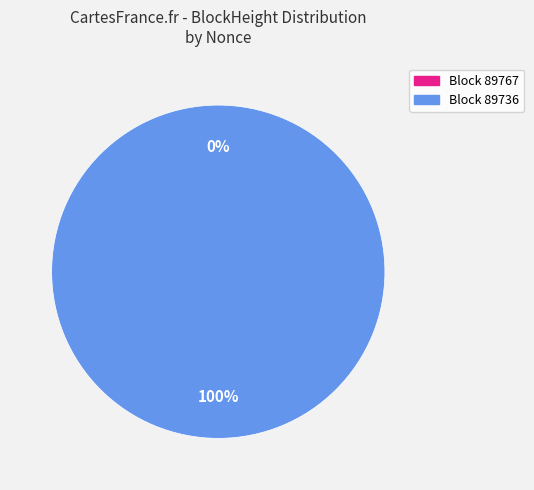

Between 89767 and 89736, which is larger?

89736